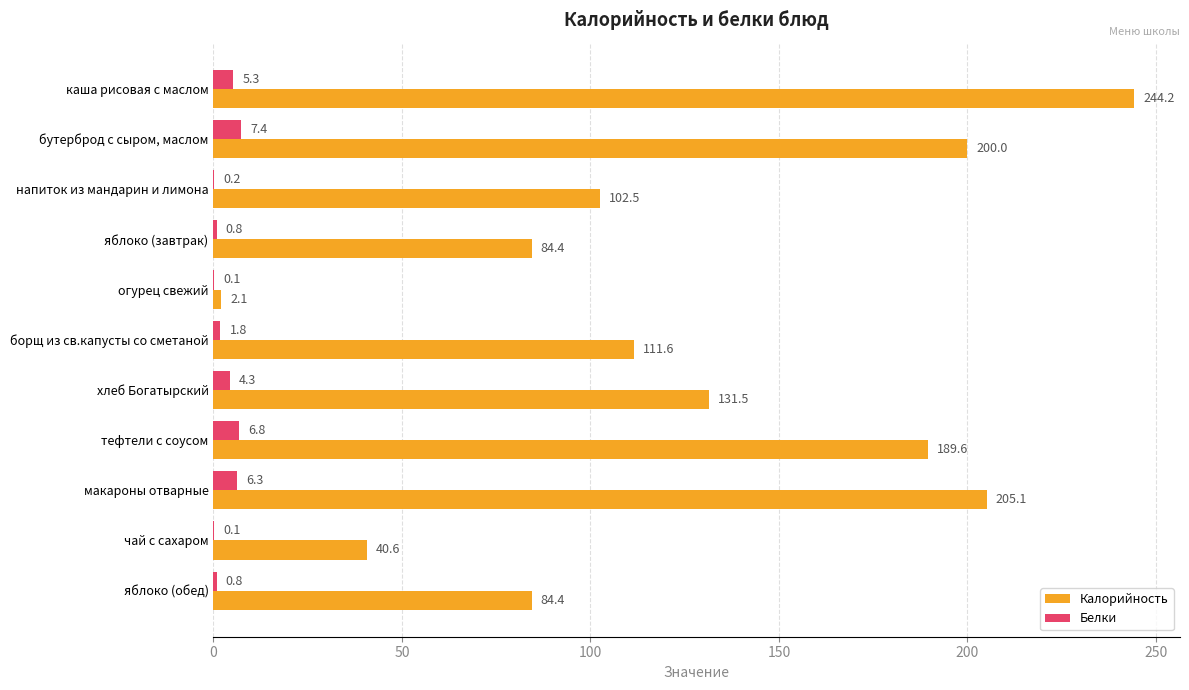

Which category has the highest value across all series?

каша рисовая с маслом